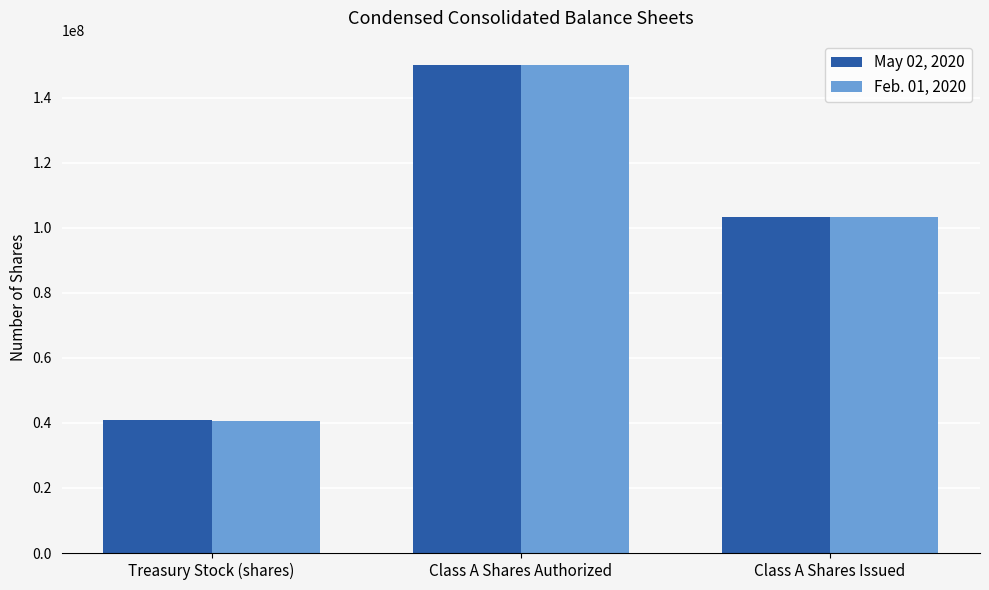

Reading left to right, transcribe all the data shown in this chart.

May 02, 2020: 41016000	150000000	103300000
Feb. 01, 2020: 40514000	150000000	103300000